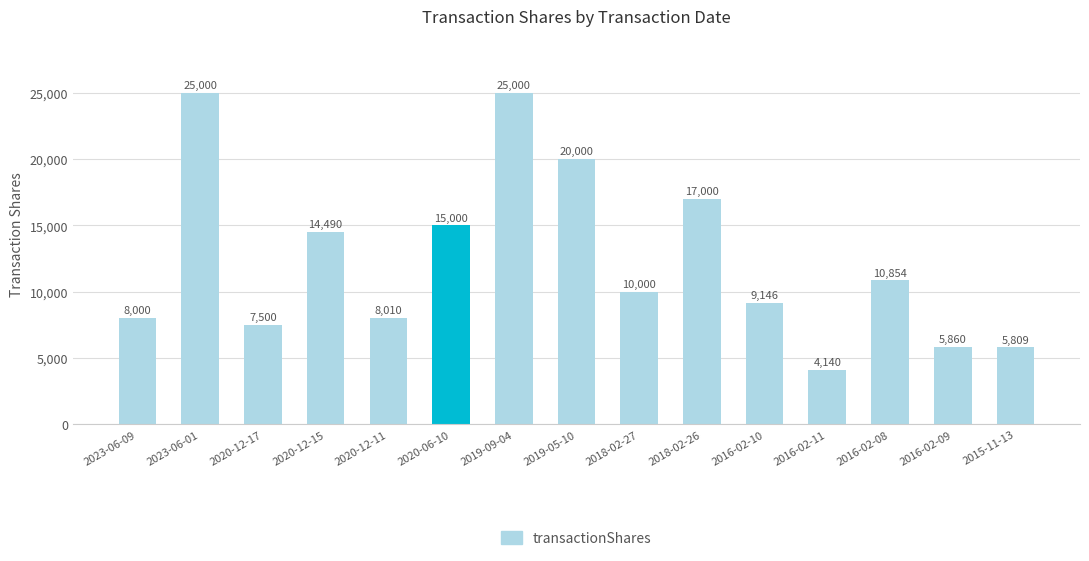

The value at 2015-11-13 is 5809. True or false?

True